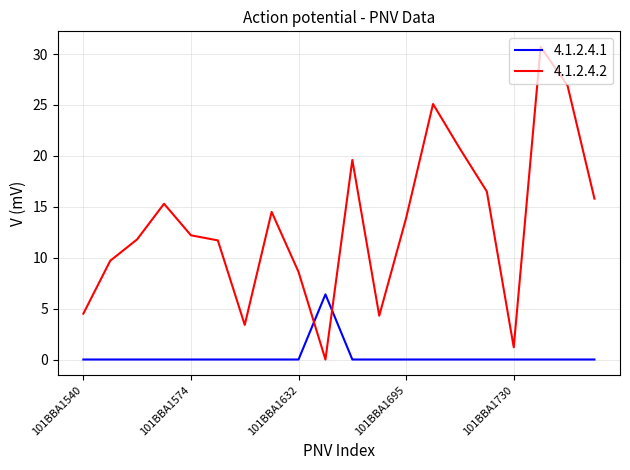

Which series has the largest total across all categories?

4.1.2.4.2